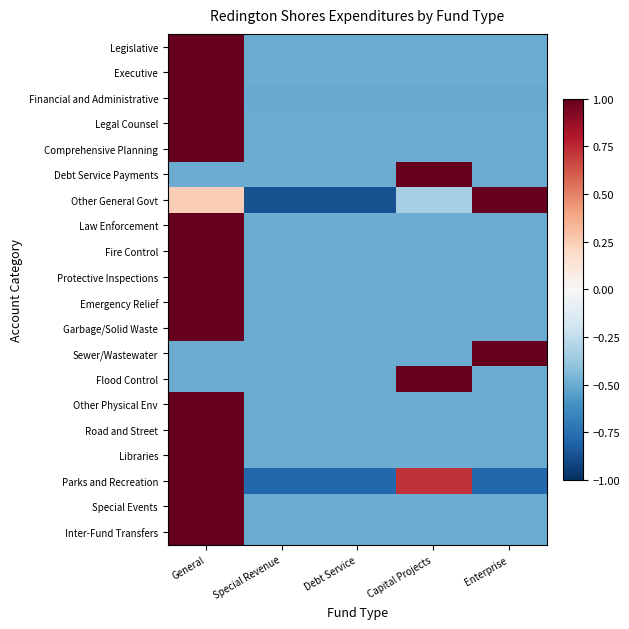

Between Special Revenue and Capital Projects, which is larger?

Special Revenue